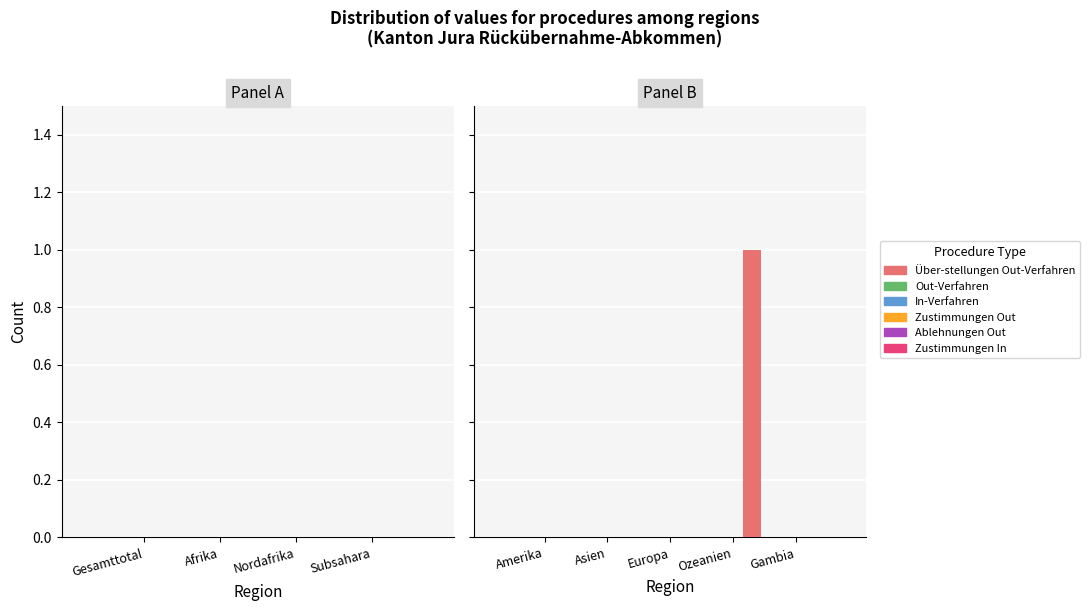

Does the chart contain any negative values?

No